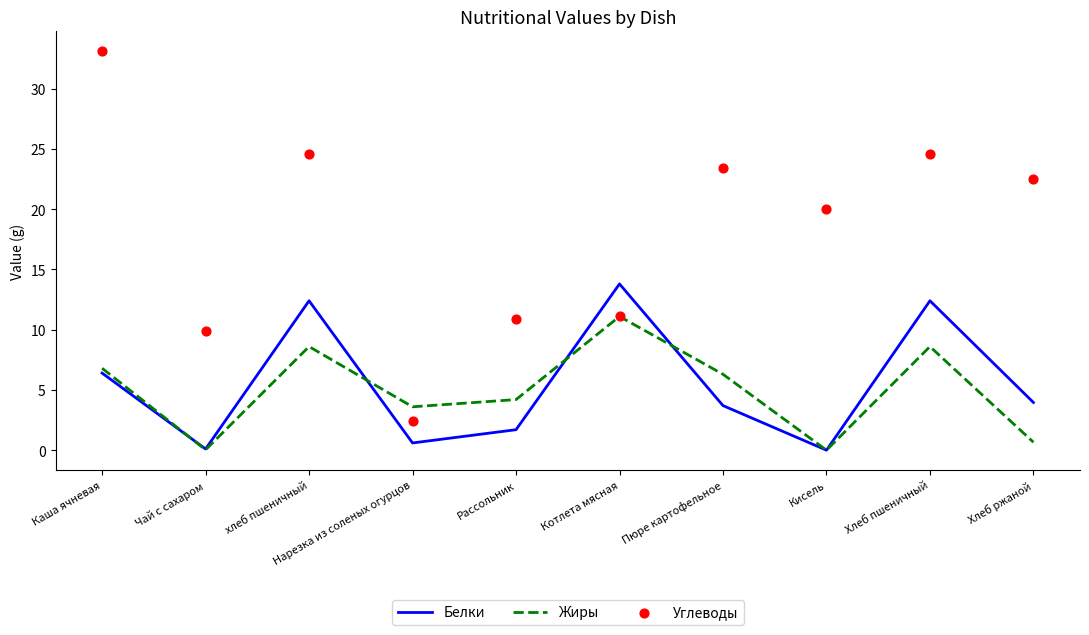

Which series reaches the maximum Y coordinate?

Углеводы